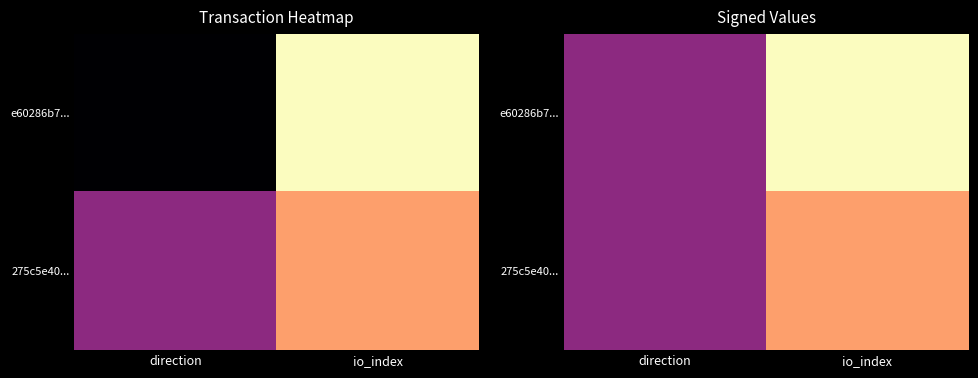

What is the maximum value for 275c5e40...?

3